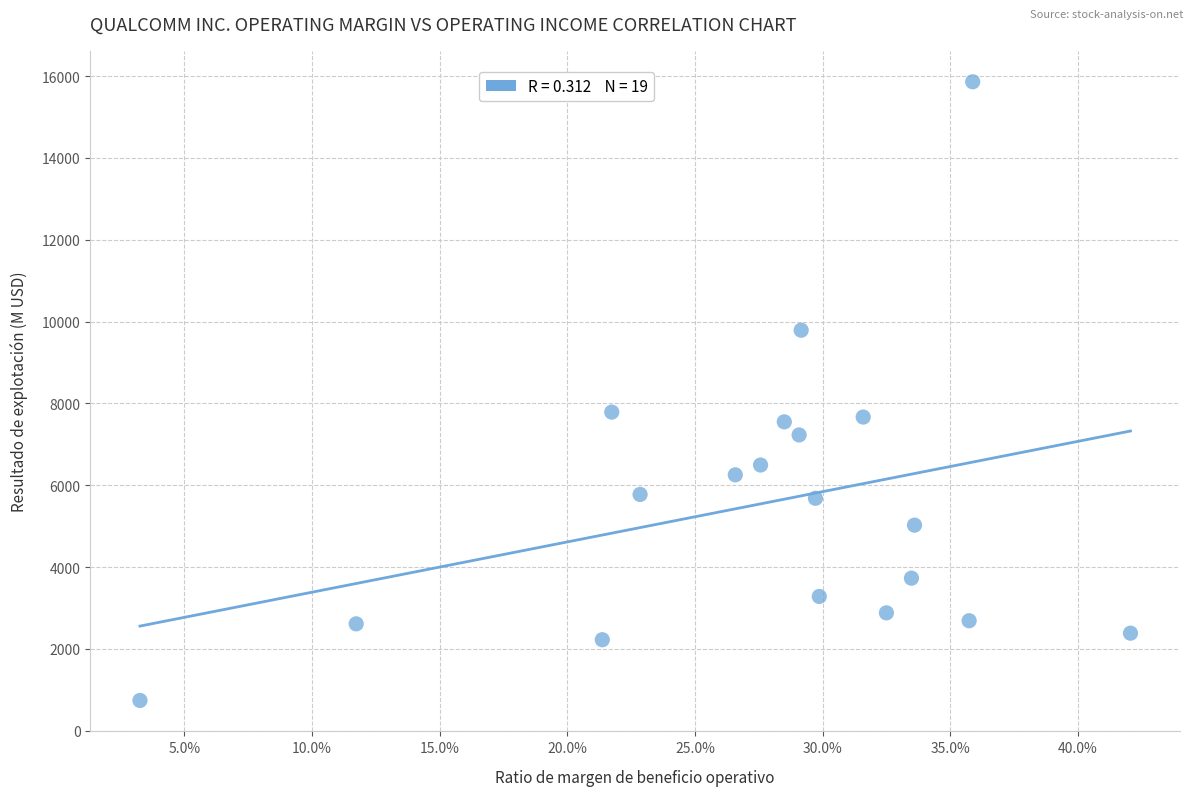

What is the range of Y values (max minus min)?

15118